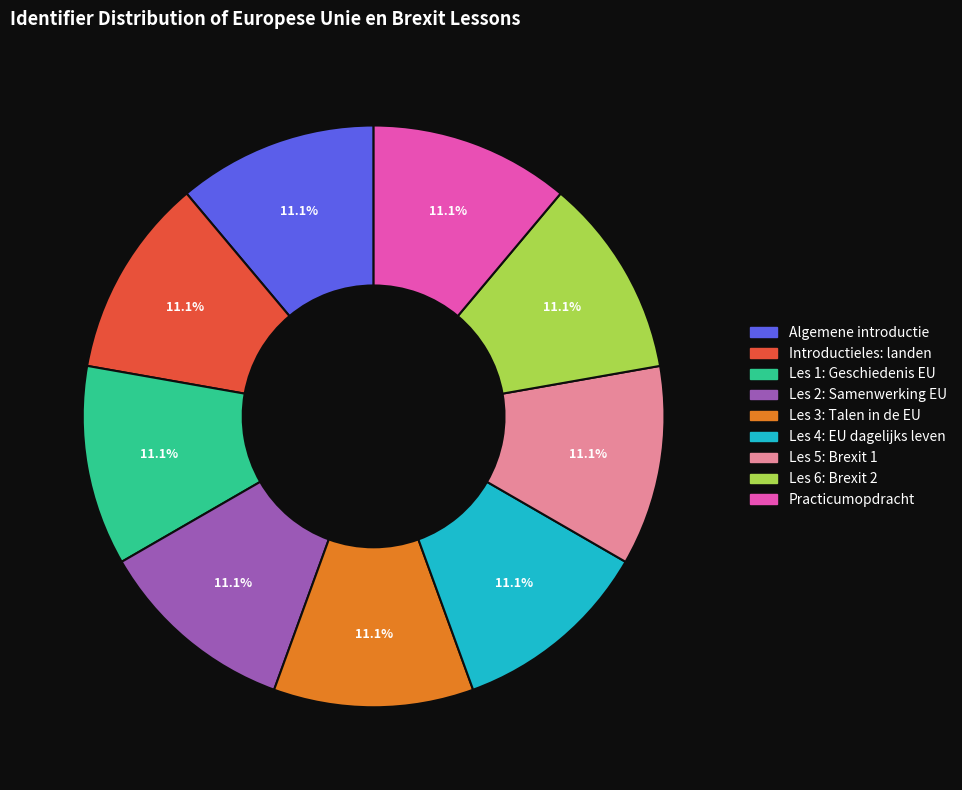

Count the number of slices in the pie.

9